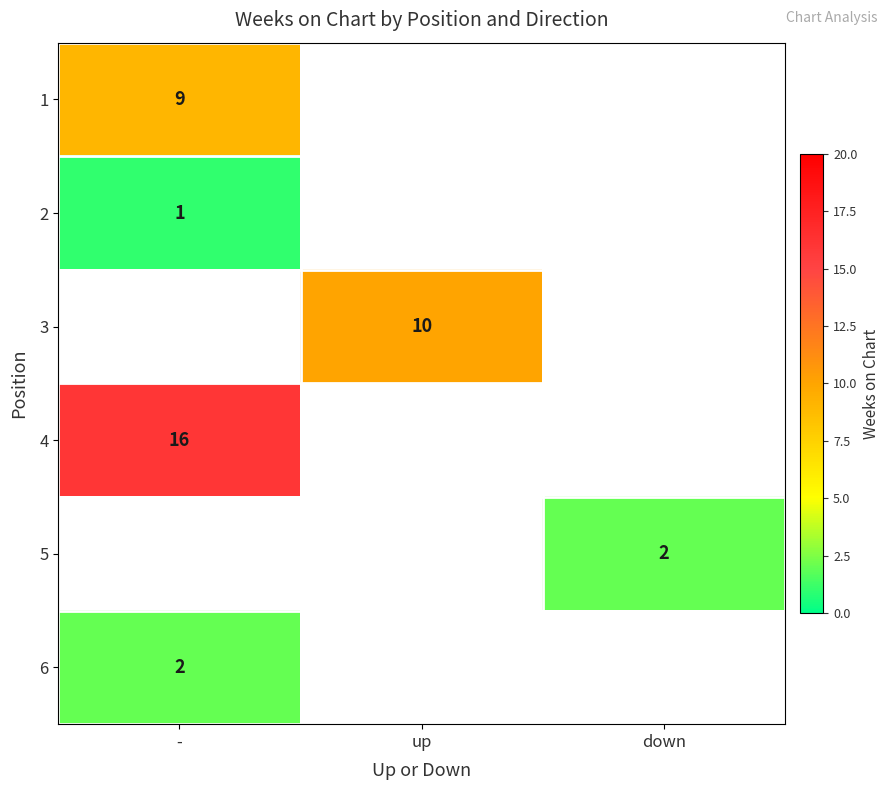

At how many categories does at least one series exceed 7?

2